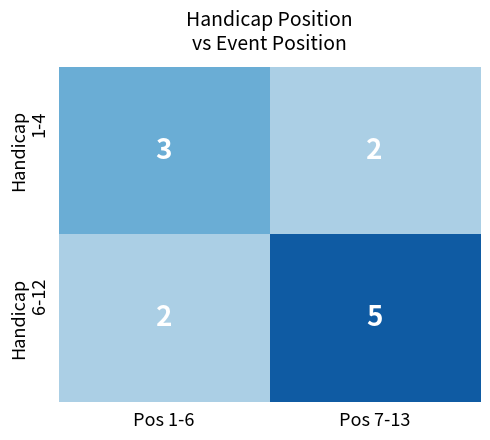

Which category has the highest value across all series?

Pos 7-13